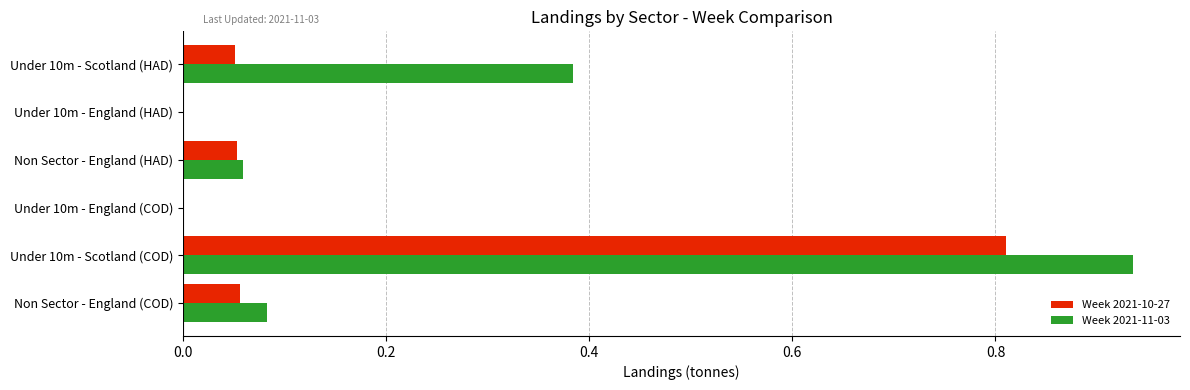

Which category has the highest value in the Week 2021-11-03 series?

Under 10m - Scotland (COD)